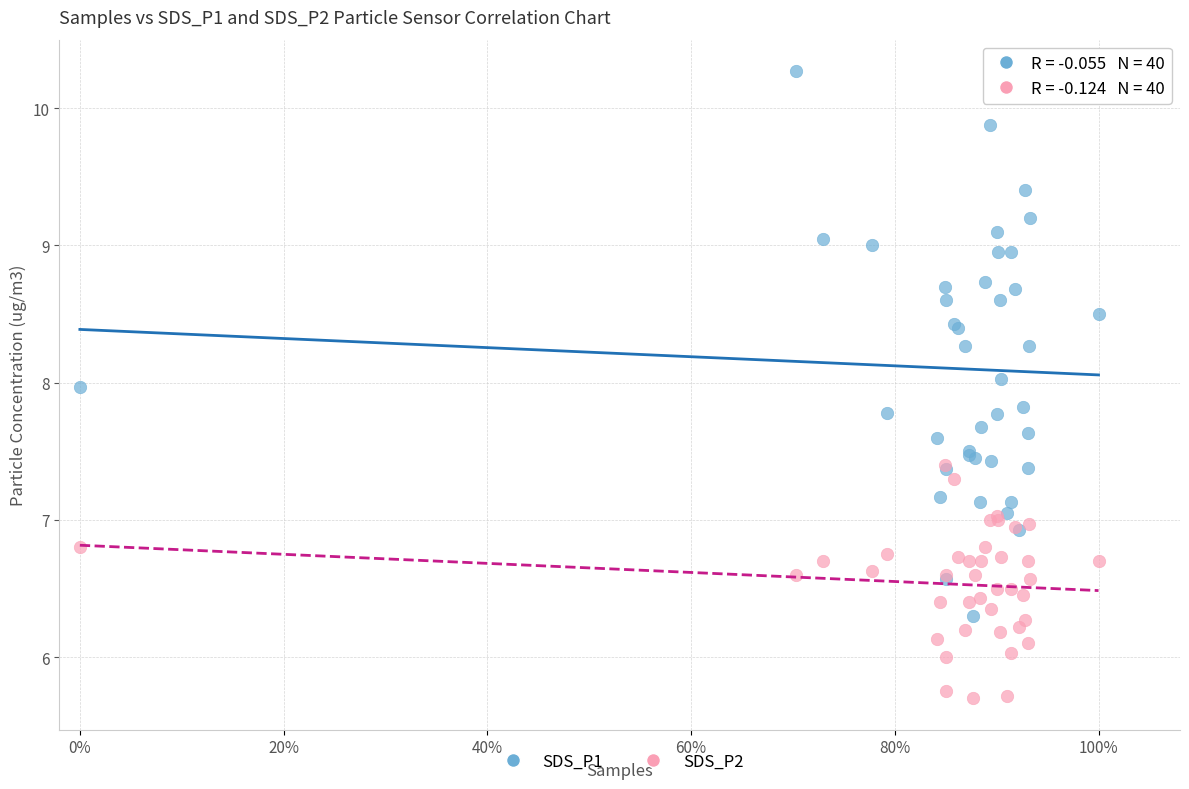

Which series reaches the maximum Y coordinate?

SDS_P1